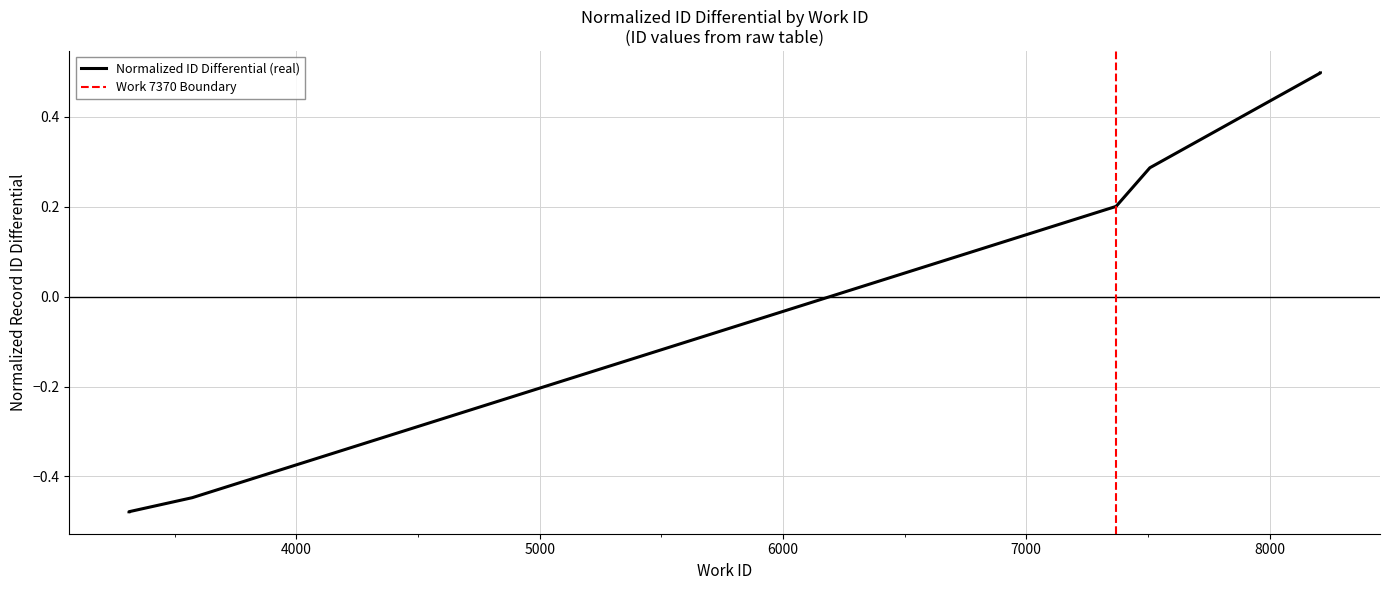

True or false: the data shows 0.5 at 8209.

True